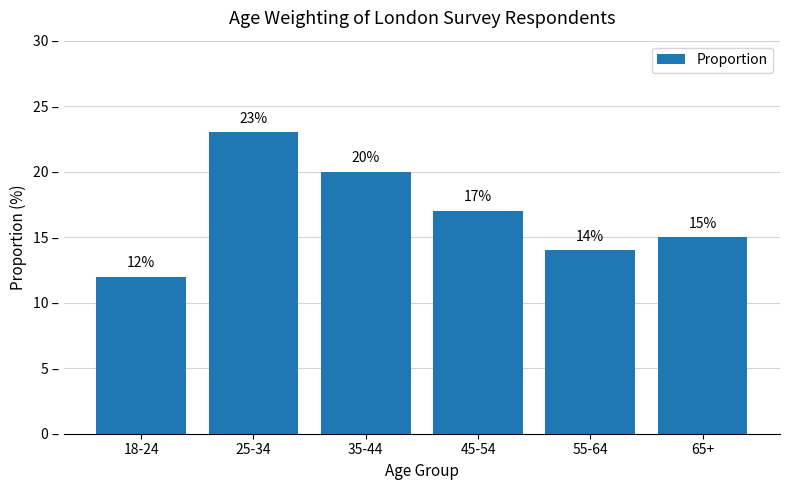

Which has a higher value, 25-34 or 18-24?

25-34